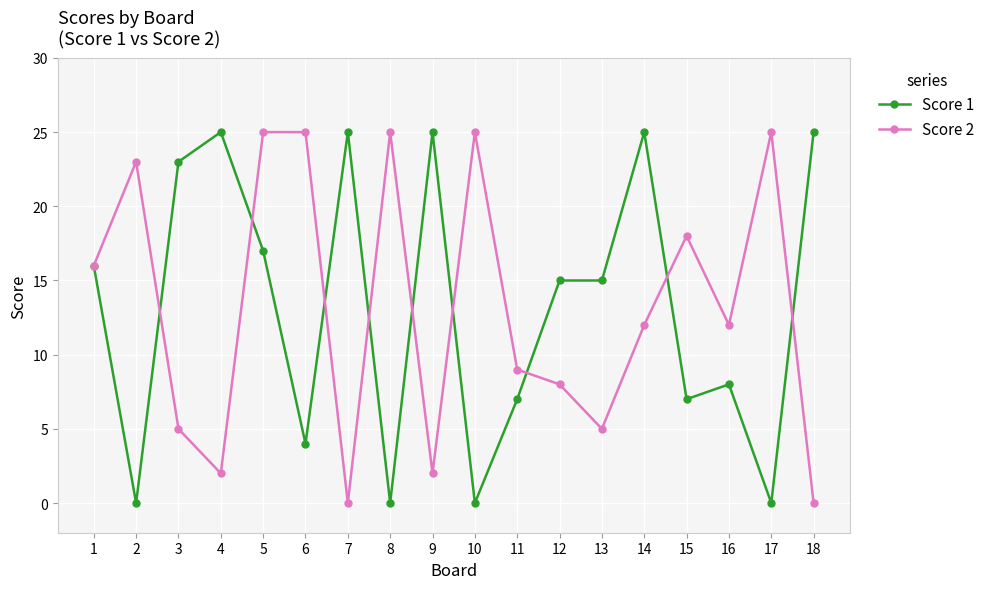

What is the maximum value for Score 1?

25